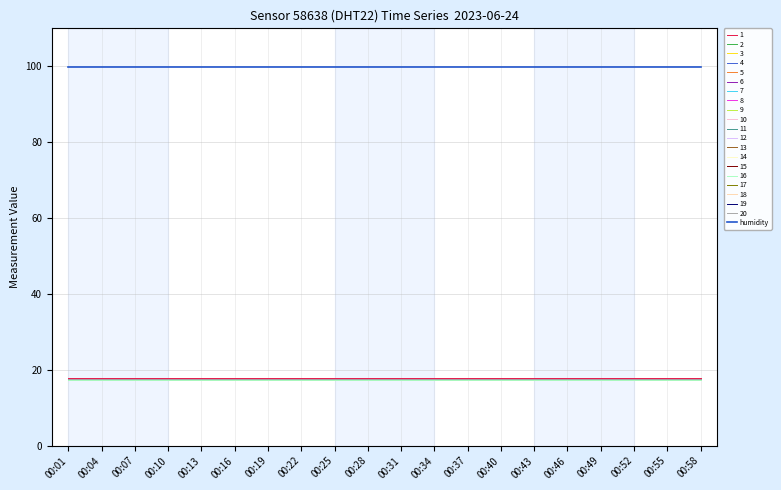

Is this an area chart (filled region under the line)?

No